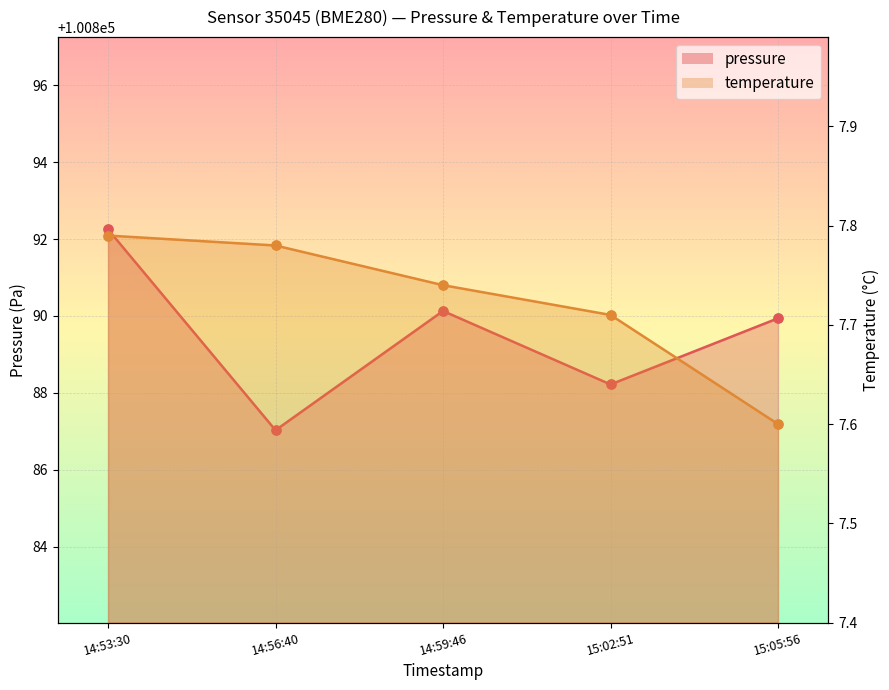

Is the value of temperature at 14:59:46 greater than the value of pressure at 14:56:40?

No